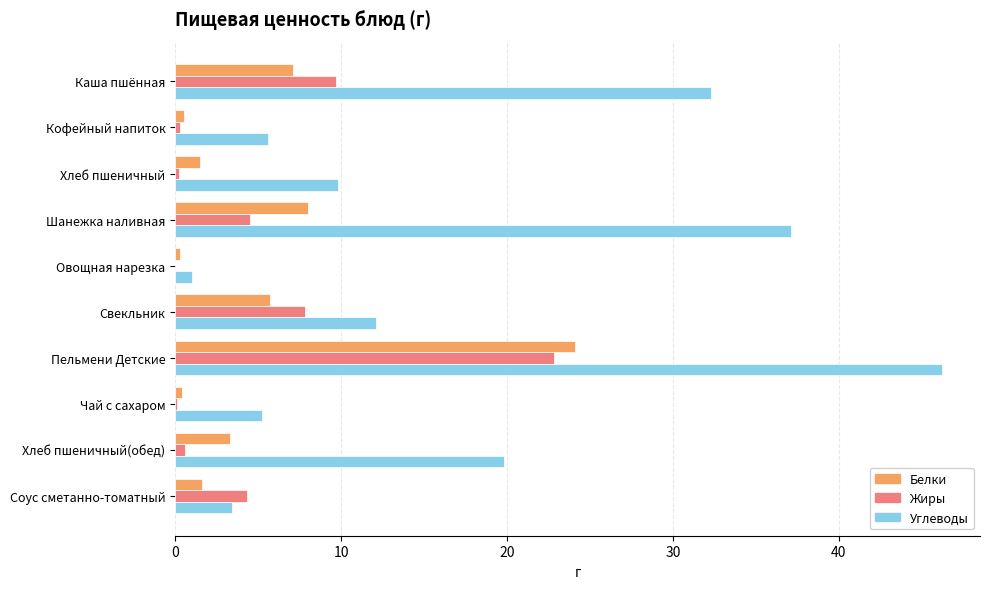

Which category has the highest value in the Жиры series?

Пельмени Детские